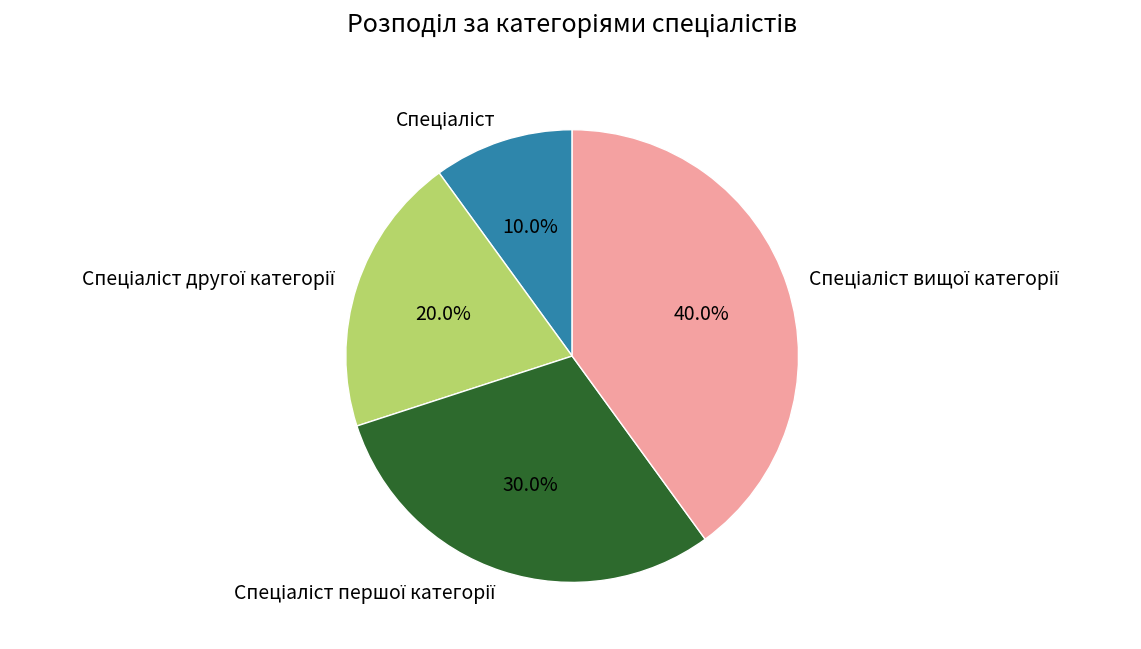

Is there a majority slice in this chart?

No